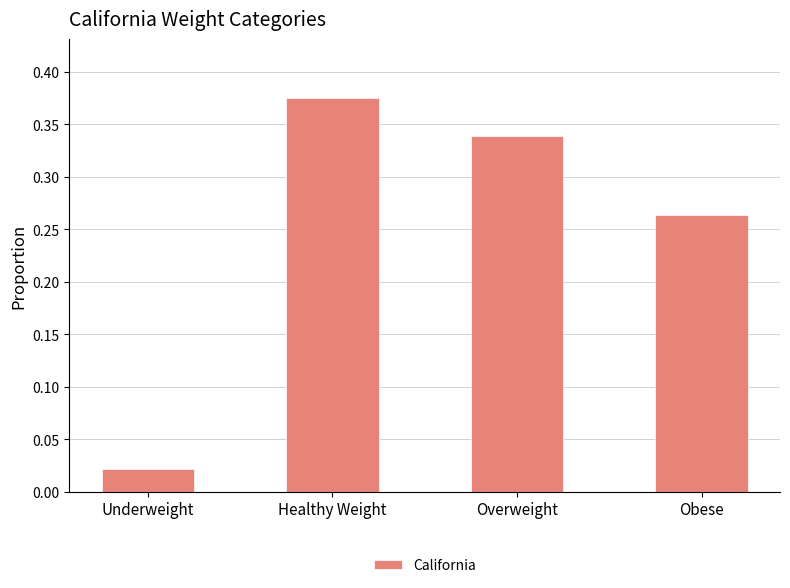

At which category does the chart reach its peak across all series?

Healthy Weight